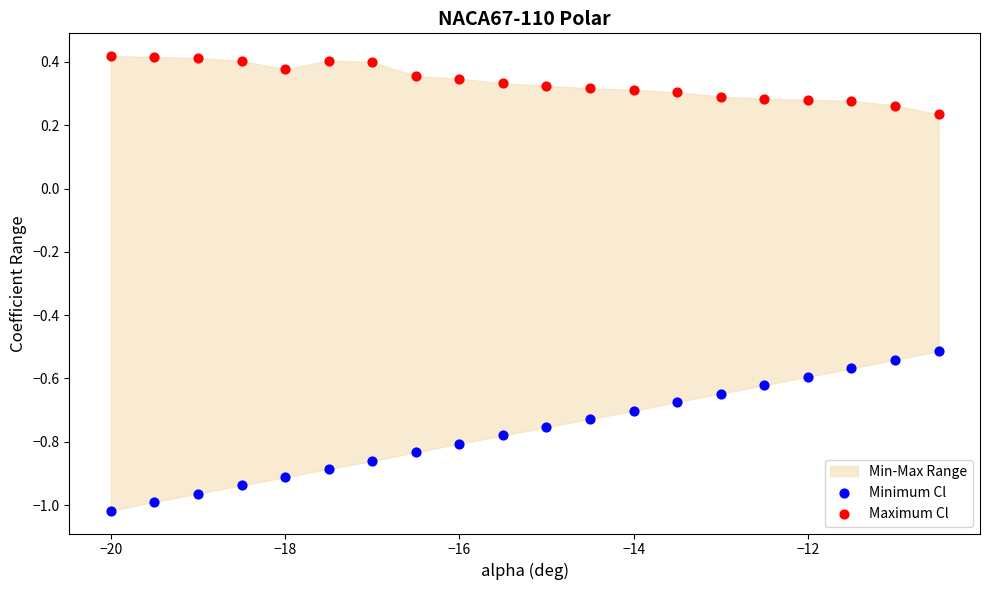

Which series contains the highest Y value?

Maximum Cl